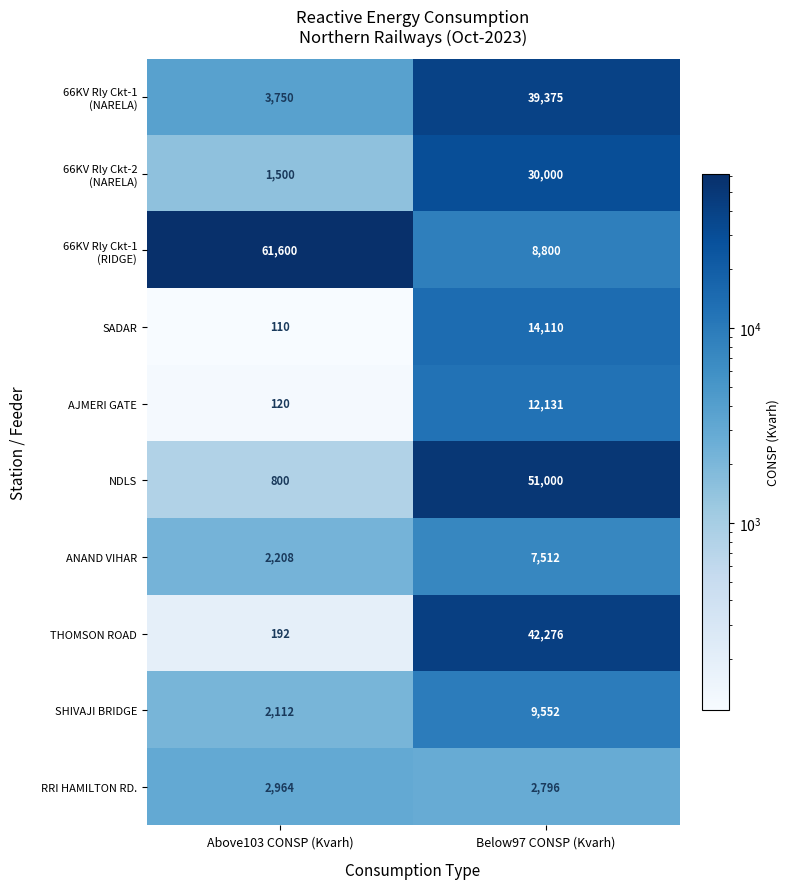

What is the spread (max minus min) of values at Above103 CONSP (Kvarh)?

61490